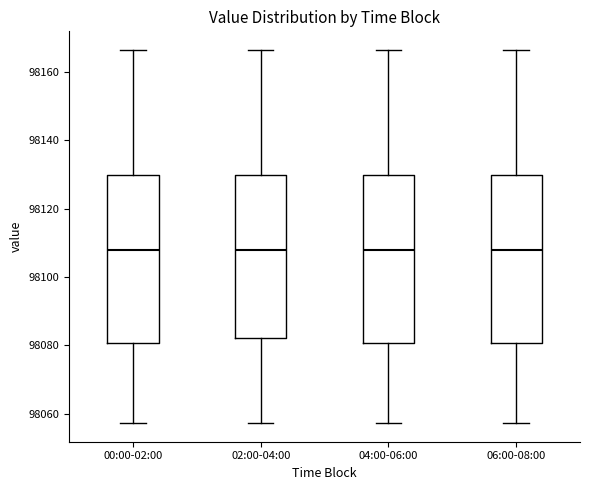

Where does the upper whisker of the box for 06:00-08:00 end on the y-axis? The values are not printed on the chart, so give them approximately, as read against the axis.

98166